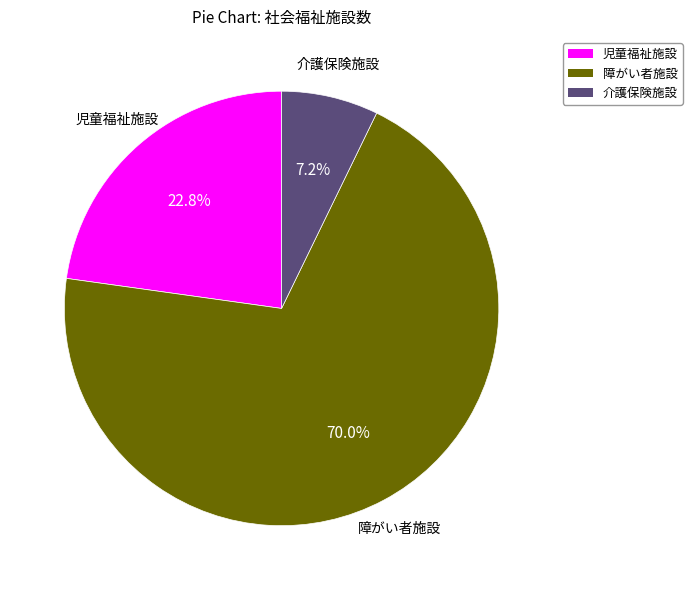

What portion of the pie excludes 障がい者施設?

30.0%